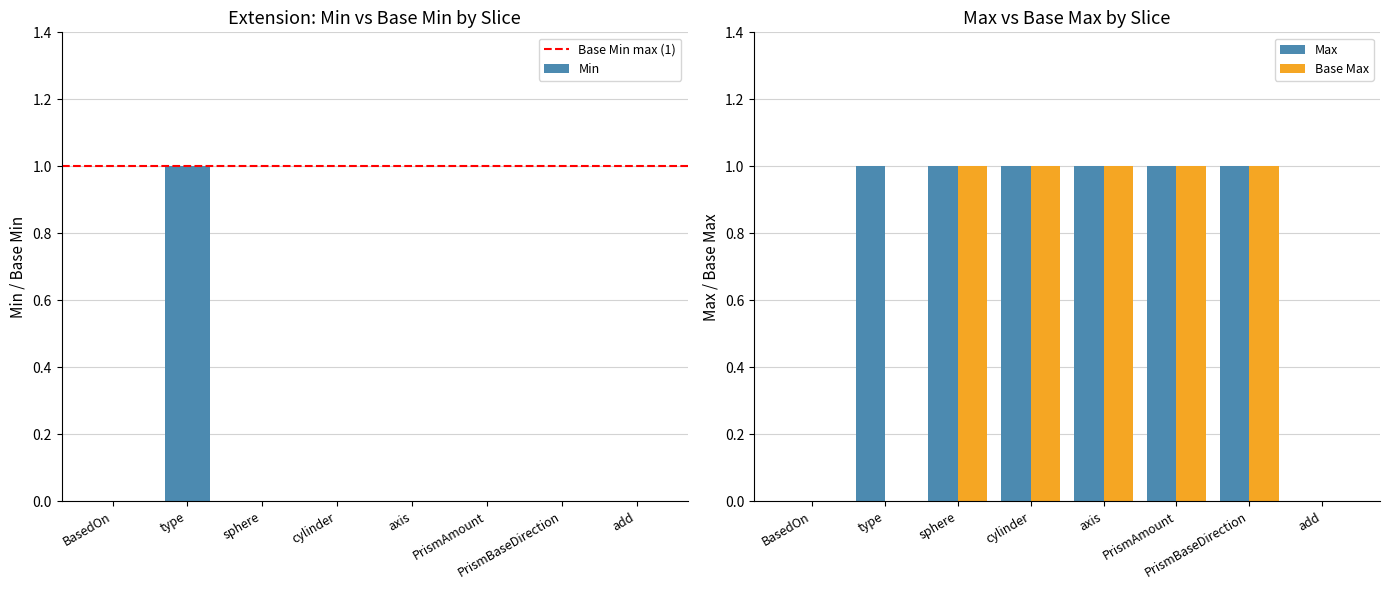

Count the values in the range 0 to 1.

8